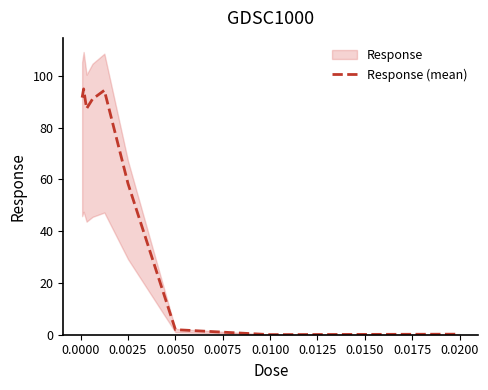

Between 0.0075 and 0.0150, which is larger?

0.0075